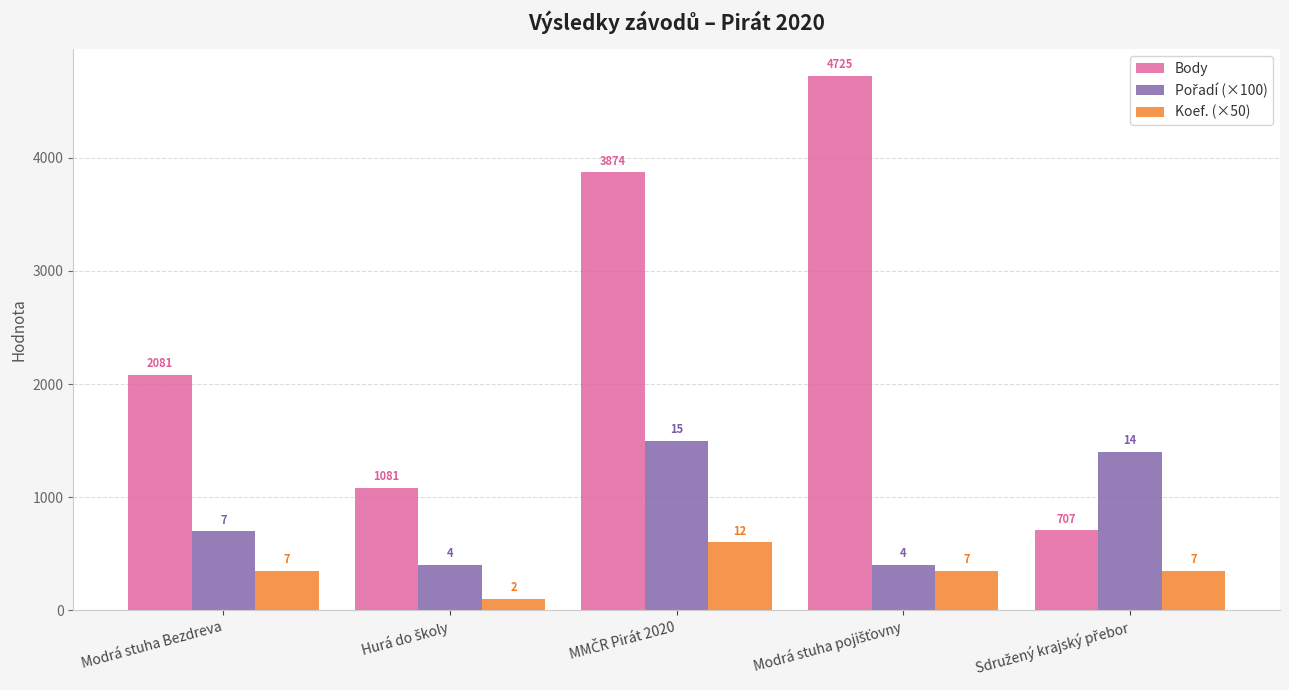

How many groups of bars are there?

5